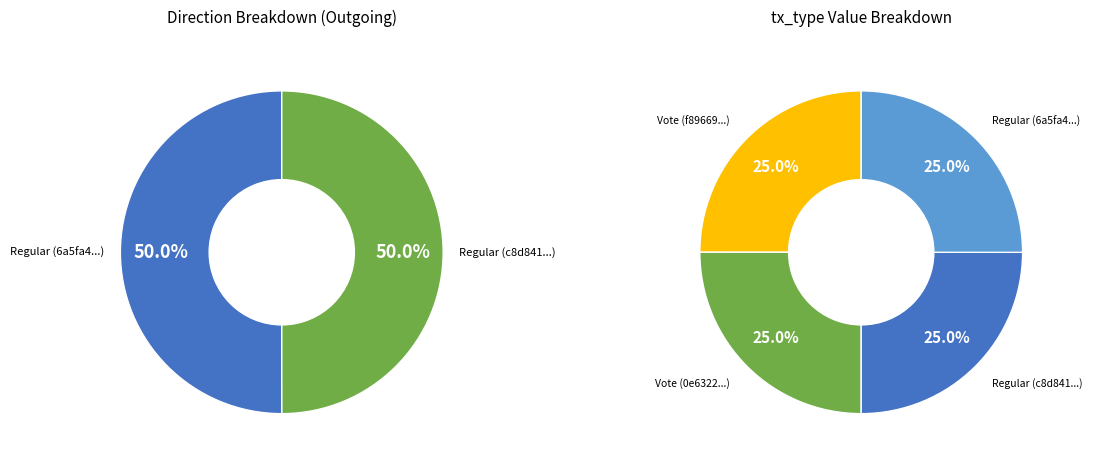

To the nearest percent, what is the combined percentage of Regular and Vote?

100%